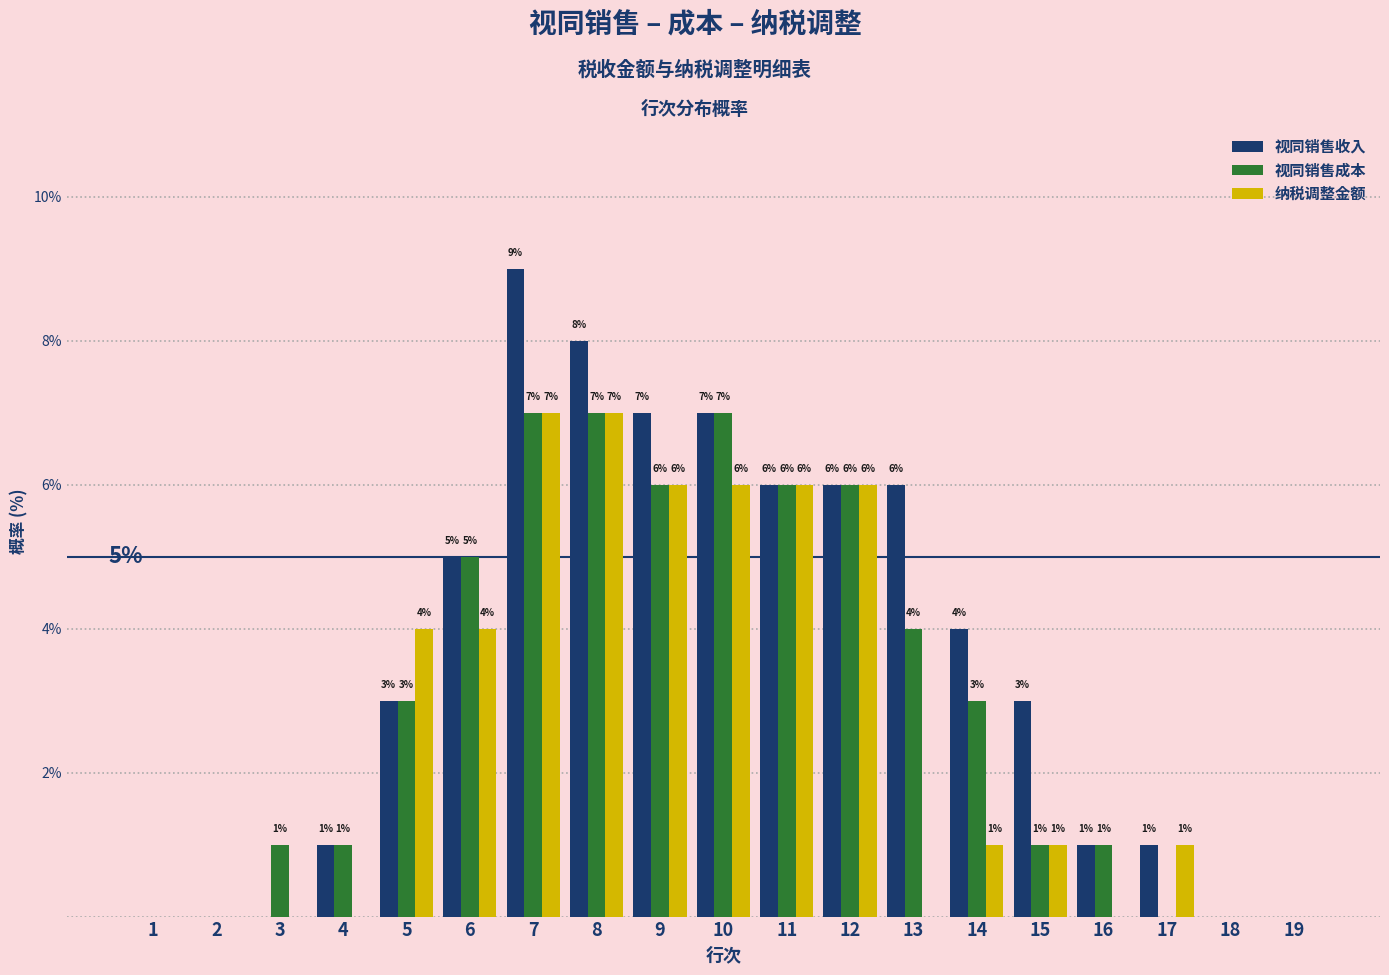

Reading left to right, extract all data points from this chart.

视同销售收入: 1=0	2=0	3=0	4=1	5=3	6=5	7=9	8=8	9=7	10=7	11=6	12=6	13=6	14=4	15=3	16=1	17=1	18=0	19=0
视同销售成本: 1=0	2=0	3=1	4=1	5=3	6=5	7=7	8=7	9=6	10=7	11=6	12=6	13=4	14=3	15=1	16=1	17=0	18=0	19=0
纳税调整金额: 1=0	2=0	3=0	4=0	5=4	6=4	7=7	8=7	9=6	10=6	11=6	12=6	13=0	14=1	15=1	16=0	17=1	18=0	19=0